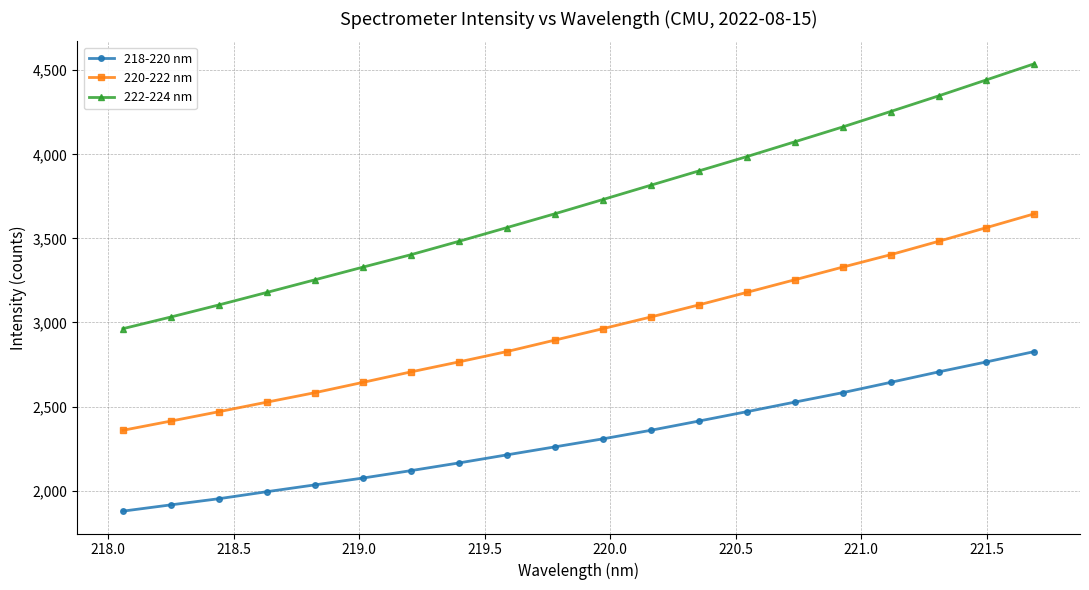

Which series has the largest range (max minus min)?

222-224 nm